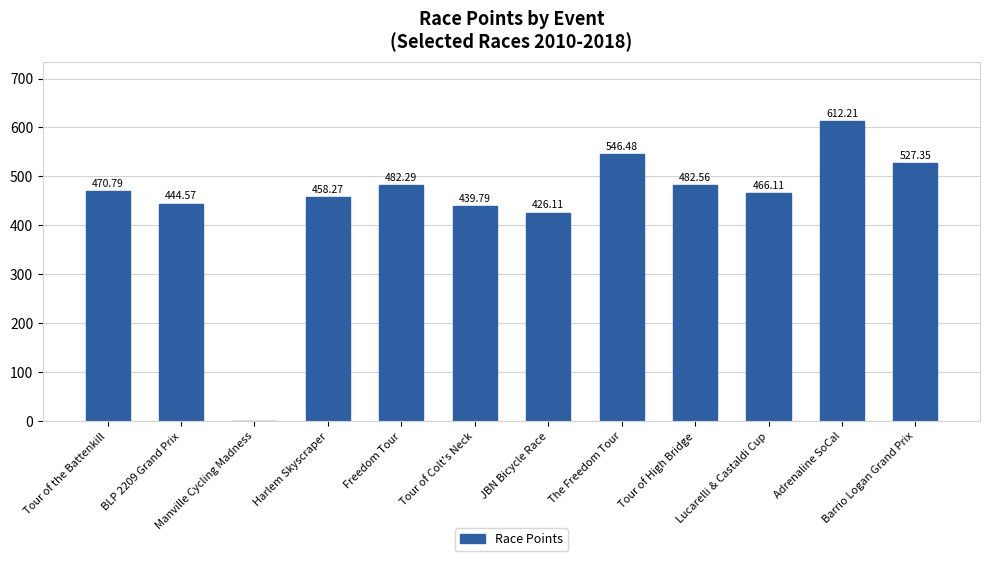

Reading left to right, transcribe all the data shown in this chart.

470.8	444.6	0.0	458.3	482.3	439.8	426.1	546.5	482.6	466.1	612.2	527.4